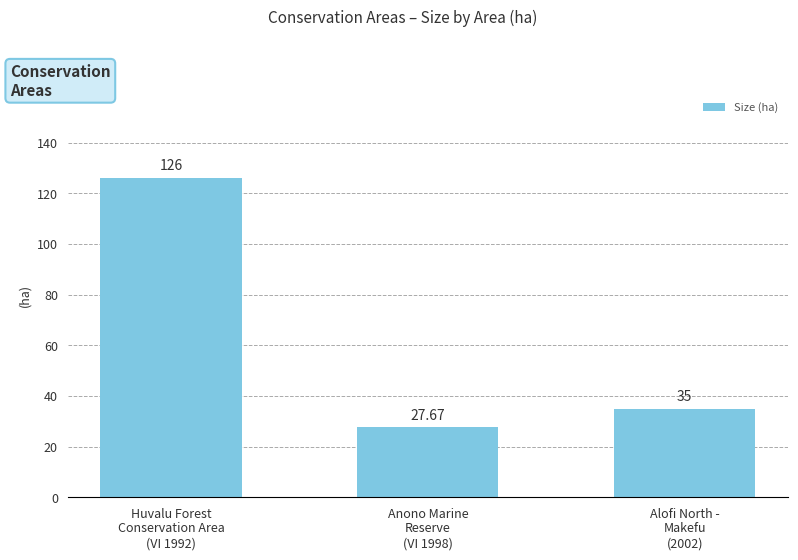

Are the bars horizontal?

No